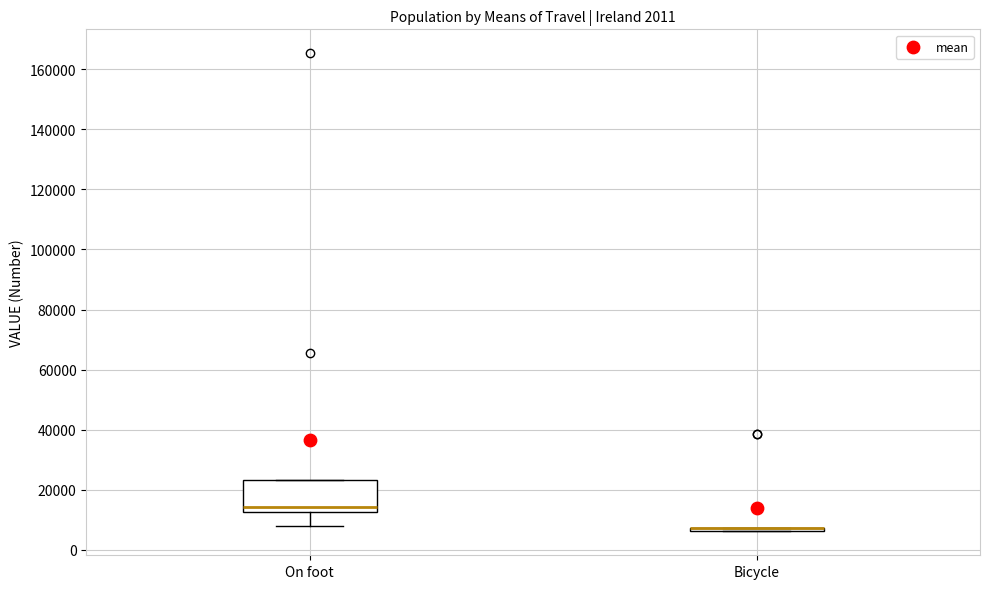

Reading left to right, read every box against the y-axis: the position of its median line, the range the box covers, and the ends of its whiskers. The values are not printed on the chart, so give them approximately, as read against the axis.

On foot: median 14000, box 12000 to 24000, whiskers 8000 to 24000
Bicycle: box collapsed to a line at 8000, whiskers 6000 to 8000